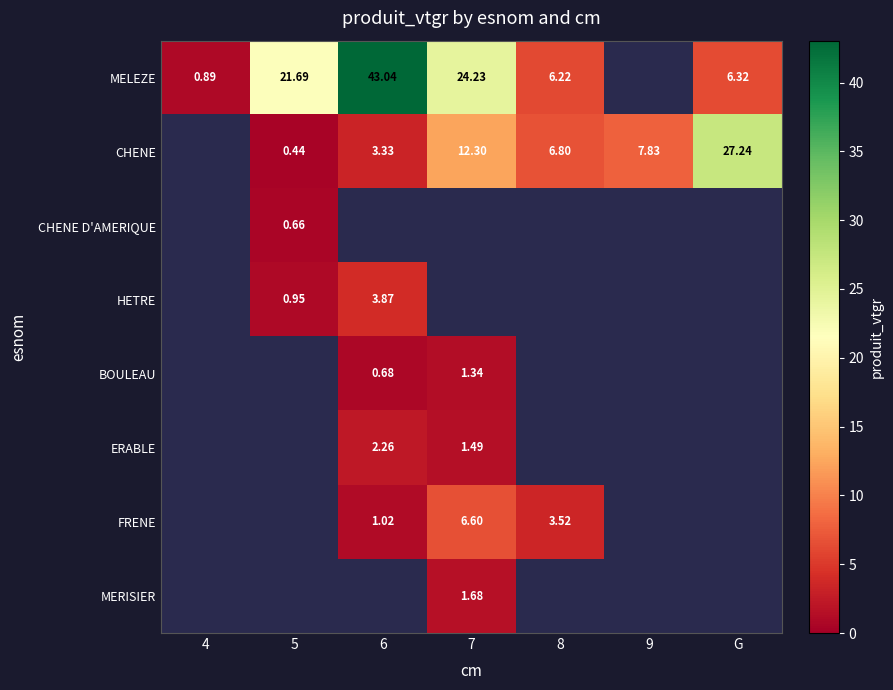

What value does the MELEZE series have at G?

6.3